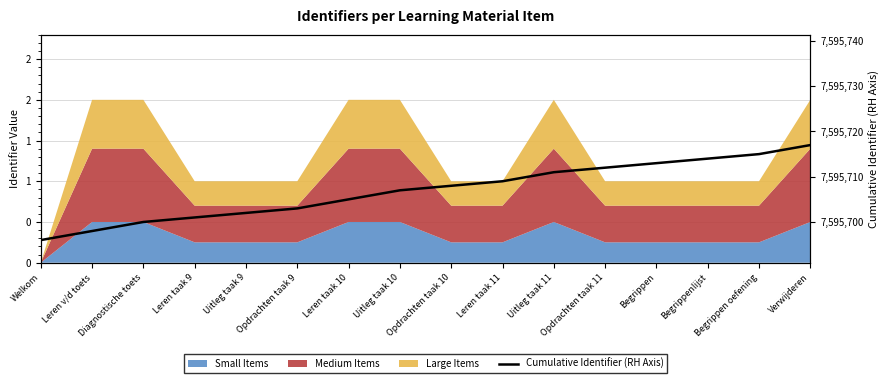

Rank the categories by value from highest to lowest.

Verwijderen, Begrippen oefening, Begrippenlijst, Begrippen, Opdrachten taak 11, Uitleg taak 11, Leren taak 11, Opdrachten taak 10, Uitleg taak 10, Leren taak 10, Opdrachten taak 9, Uitleg taak 9, Leren taak 9, Diagnostische toets, Leren v/d toets, Welkom